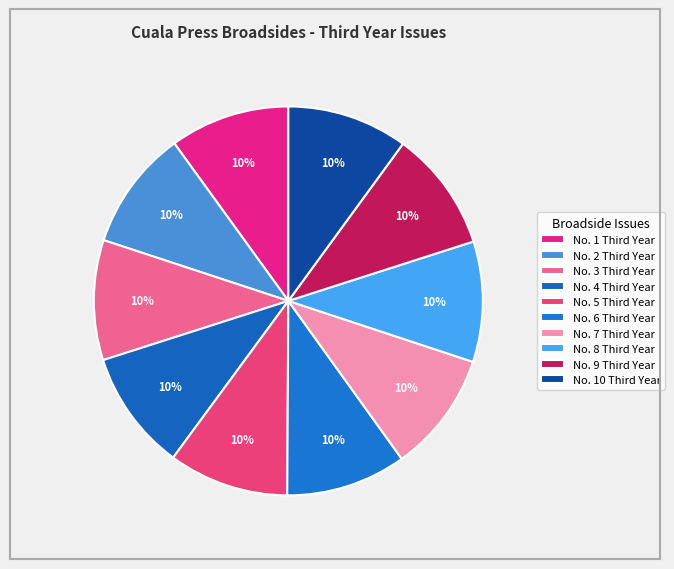

Count the number of slices in the pie.

10